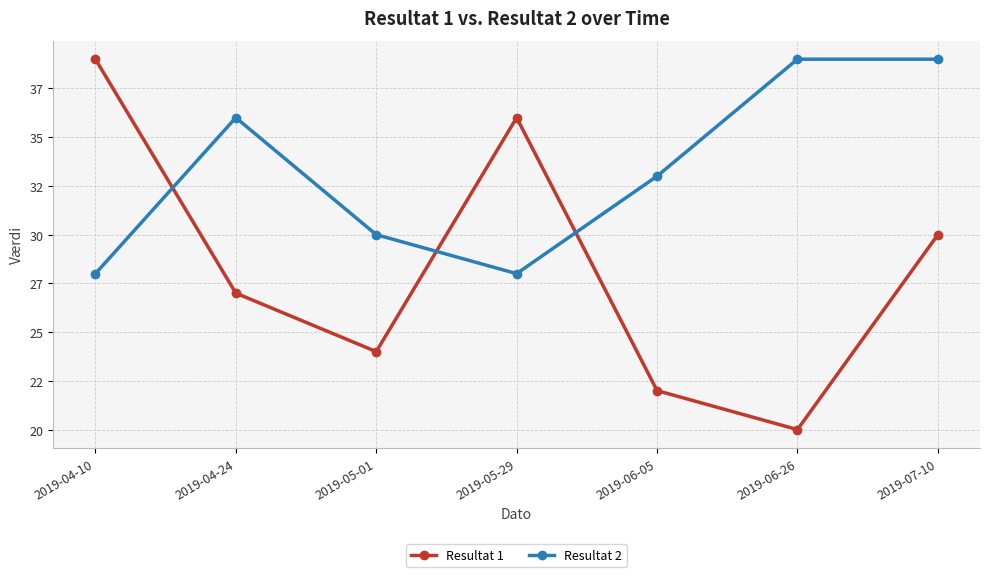

True or false: Resultat 2 has more than 1 interior local peaks.

False